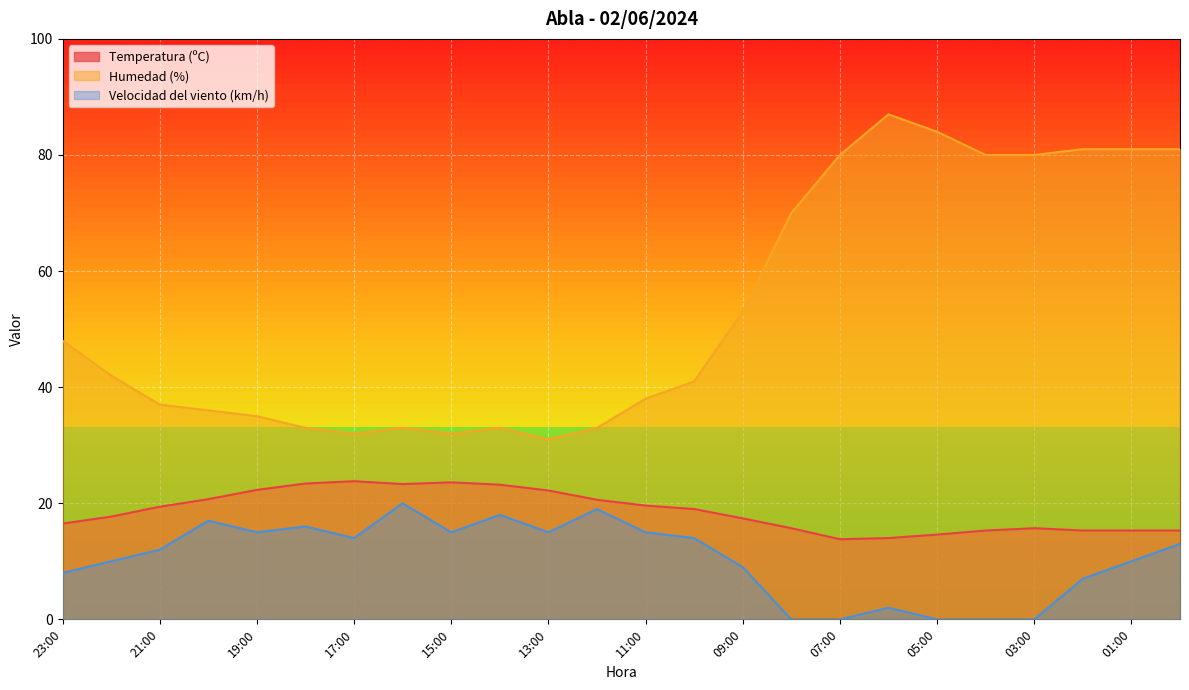

What is the difference between the highest and lowest values at 00:00?

68.0